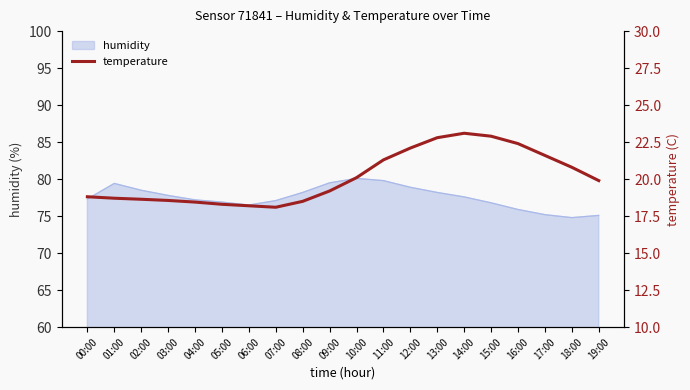

Where is the data nearest to the value 20?

10:00